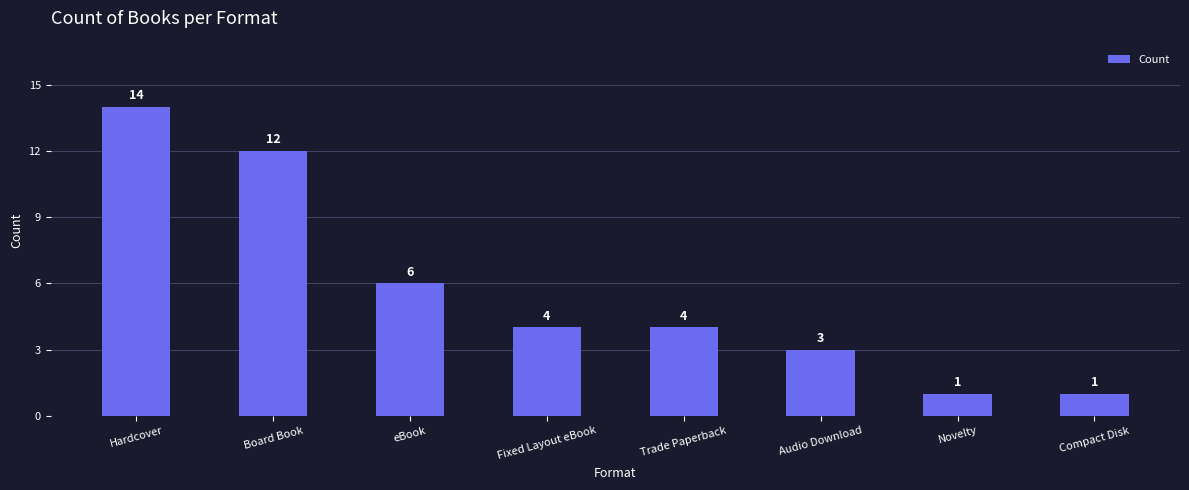

What is the average value?

6